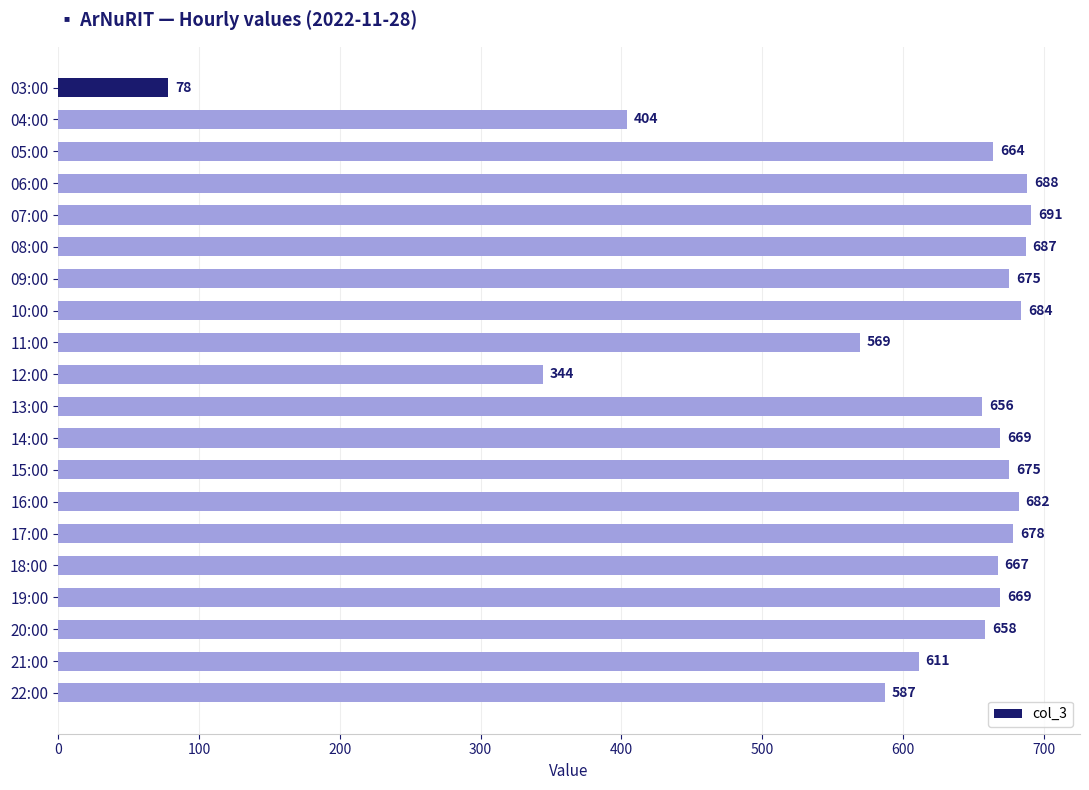

Reading bottom to top, extract all data points from this chart.

22:00=587	21:00=611	20:00=658	19:00=669	18:00=667	17:00=678	16:00=682	15:00=675	14:00=669	13:00=656	12:00=344	11:00=569	10:00=684	09:00=675	08:00=687	07:00=691	06:00=688	05:00=664	04:00=404	03:00=78